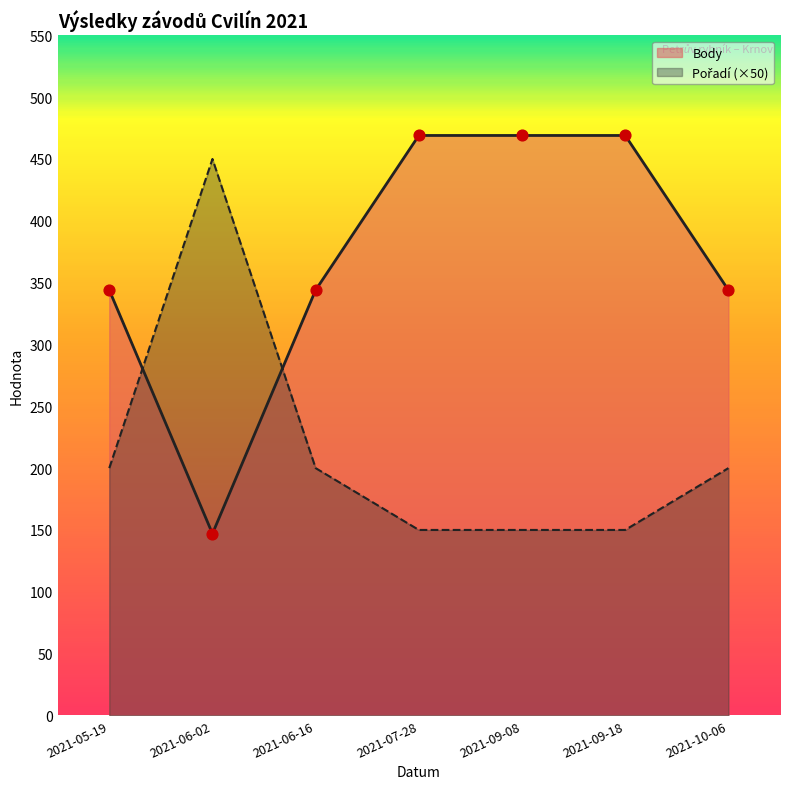

Is the value of Body at 2021-05-19 greater than the value of Pořadí at 2021-06-02?

No